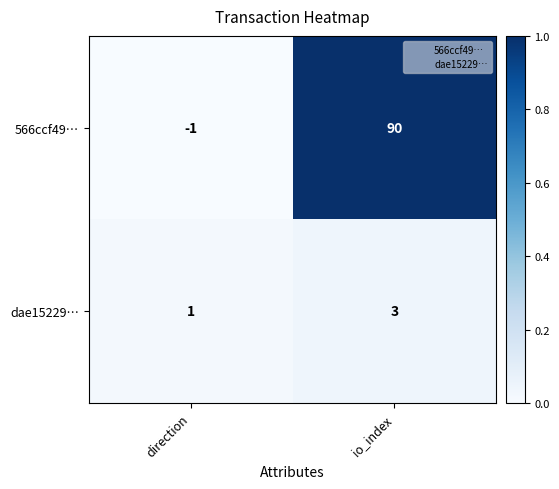

At which category does the chart reach its minimum across all series?

direction